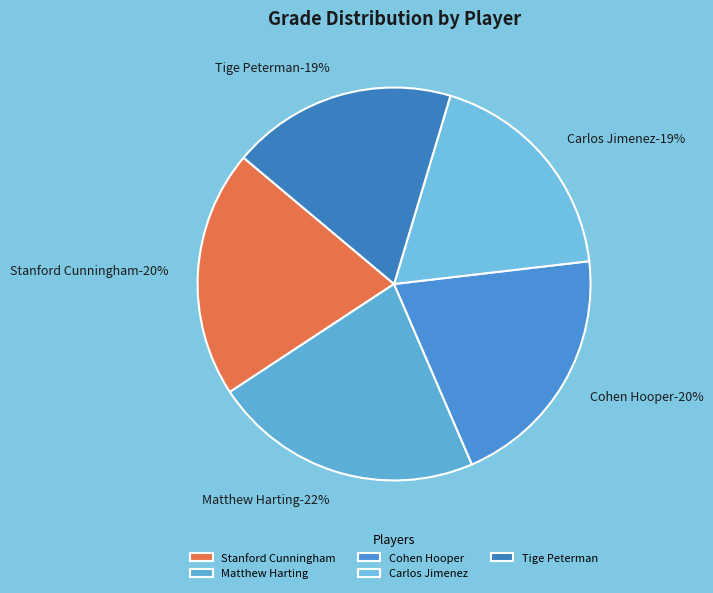

Rank the categories by value from lowest to highest.

Carlos Jimenez, Tige Peterman, Stanford Cunningham, Cohen Hooper, Matthew Harting